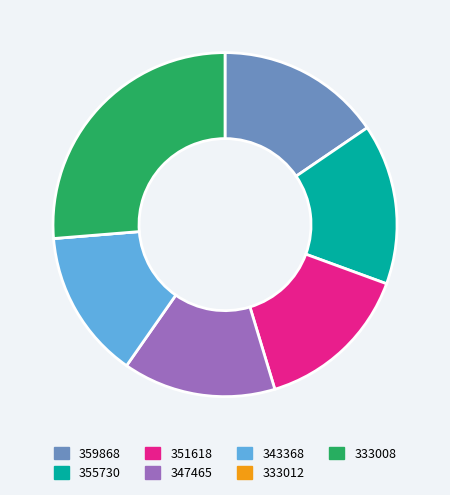

Is 343368 the majority of the pie?

No